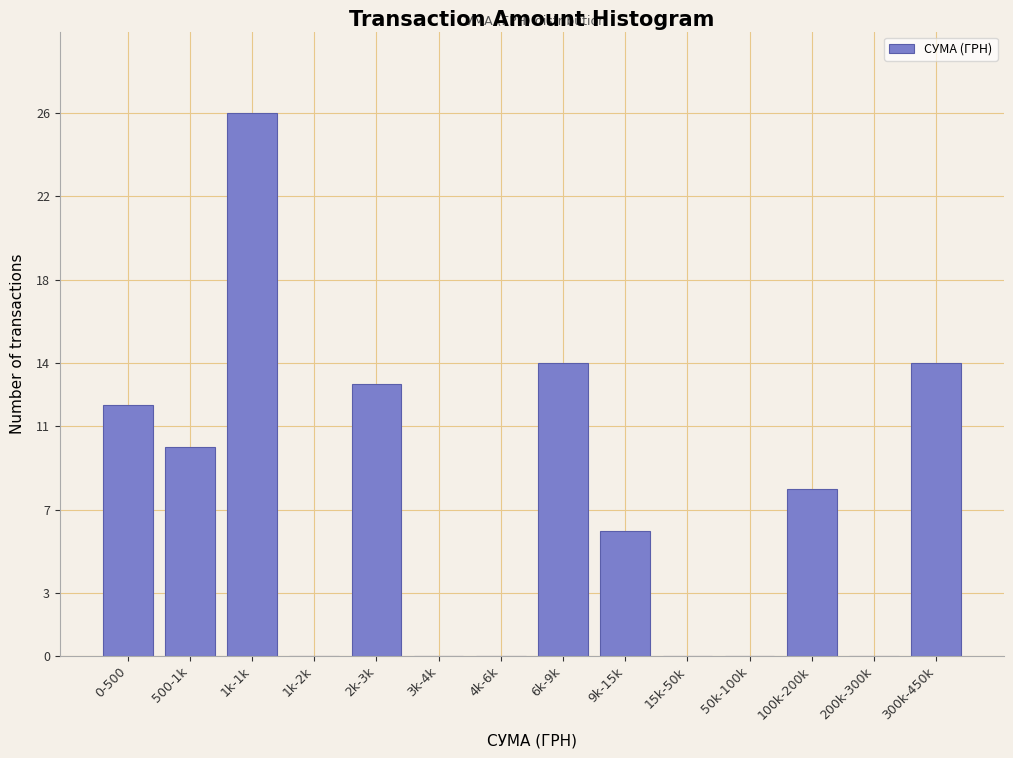

Reading left to right, list all the values displayed in this chart.

0-500=12	500-1k=10	1k-1k=26	1k-2k=0	2k-3k=13	3k-4k=0	4k-6k=0	6k-9k=14	9k-15k=6	15k-50k=0	50k-100k=0	100k-200k=8	200k-300k=0	300k-450k=14